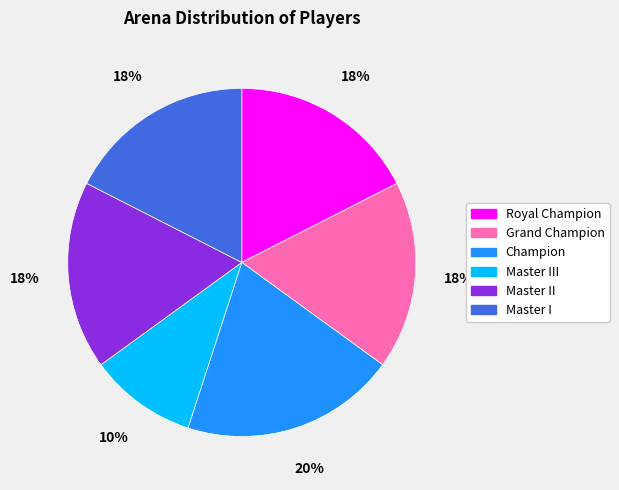

Between Royal Champion and Champion, which is larger?

Champion